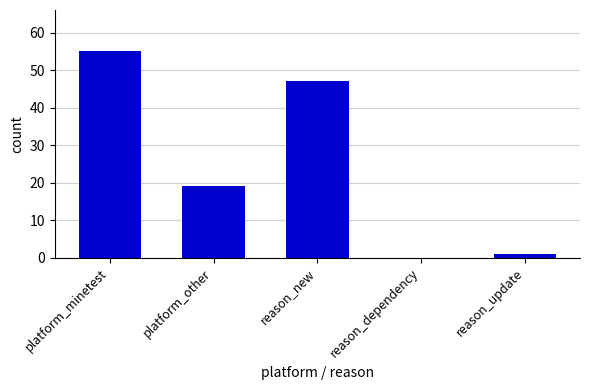

Where does the data first go above 19?

platform_minetest